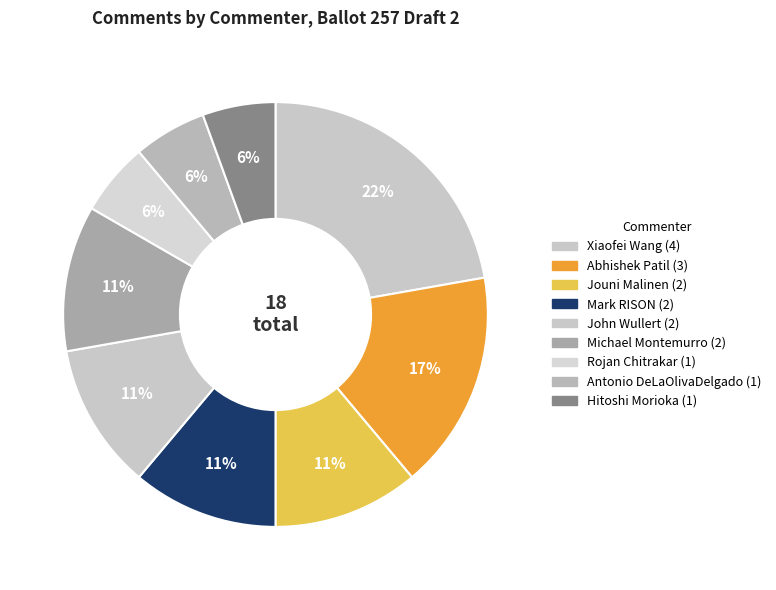

How many segments does this pie chart have?

9